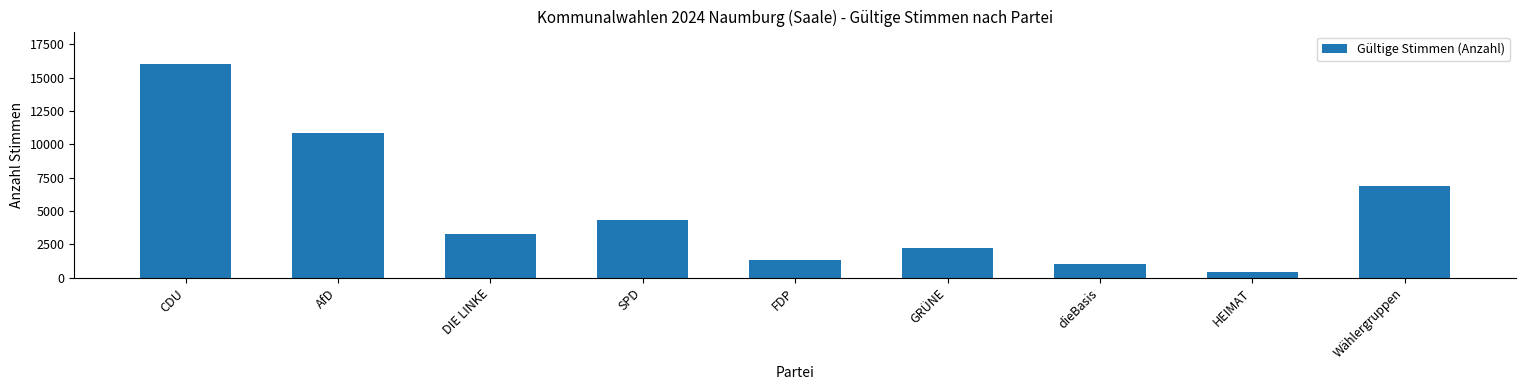

What is the difference between the values at dieBasis and CDU?

15020